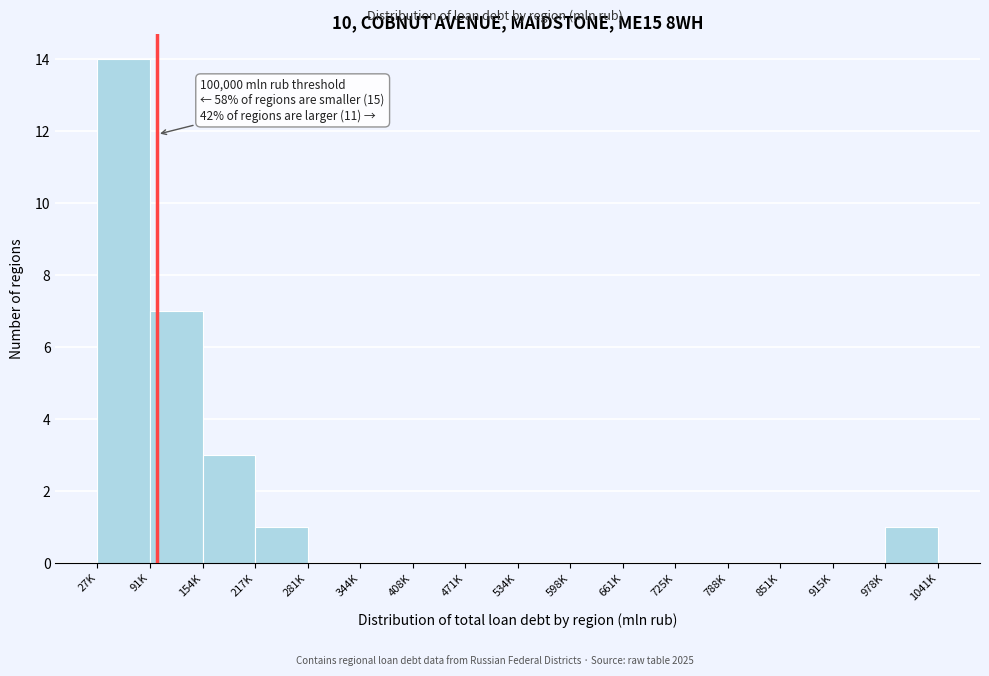

Reading left to right, transcribe all the data shown in this chart.

27K=14	91K=7	154K=3	217K=1	281K=0	344K=0	408K=0	471K=0	534K=0	598K=0	661K=0	725K=0	788K=0	851K=0	915K=0	978K=1